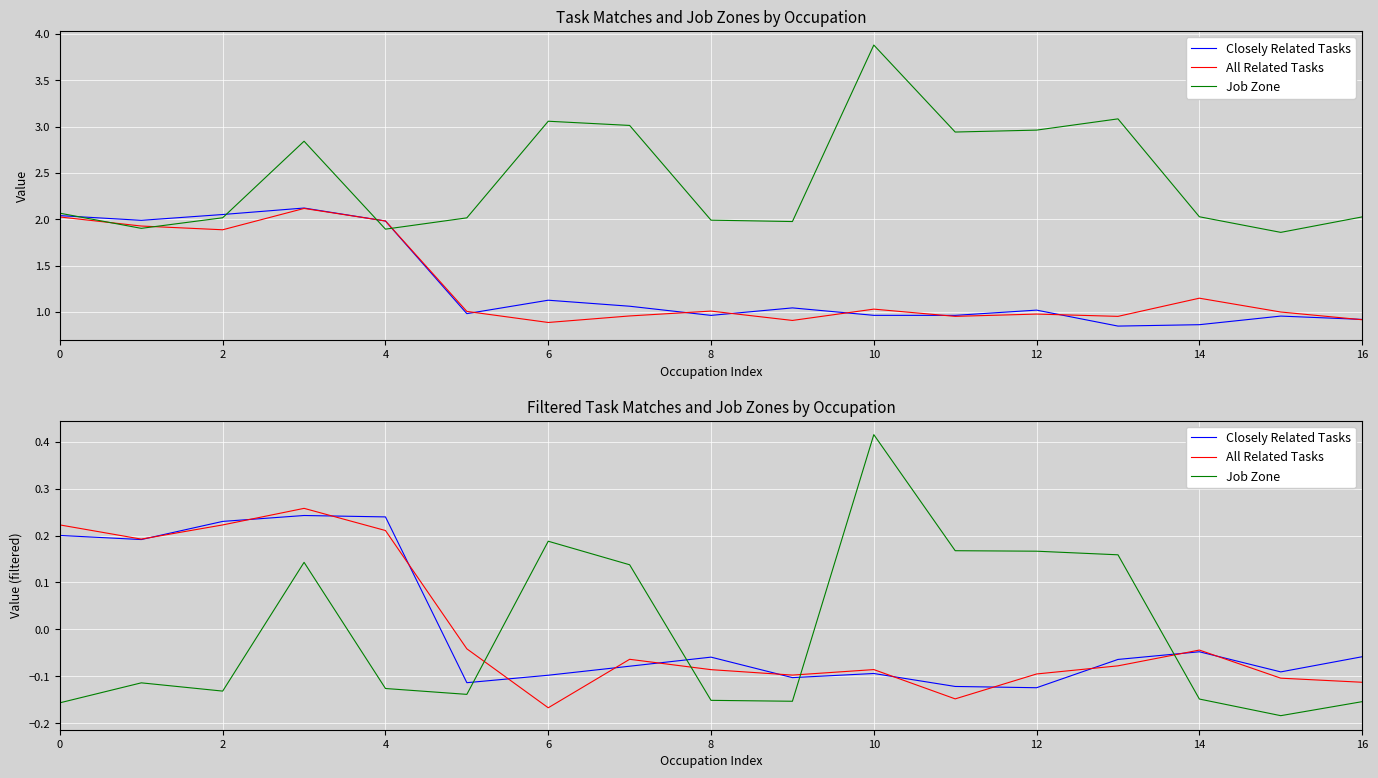

What is the sum of all Closely Related Tasks values?

0.1